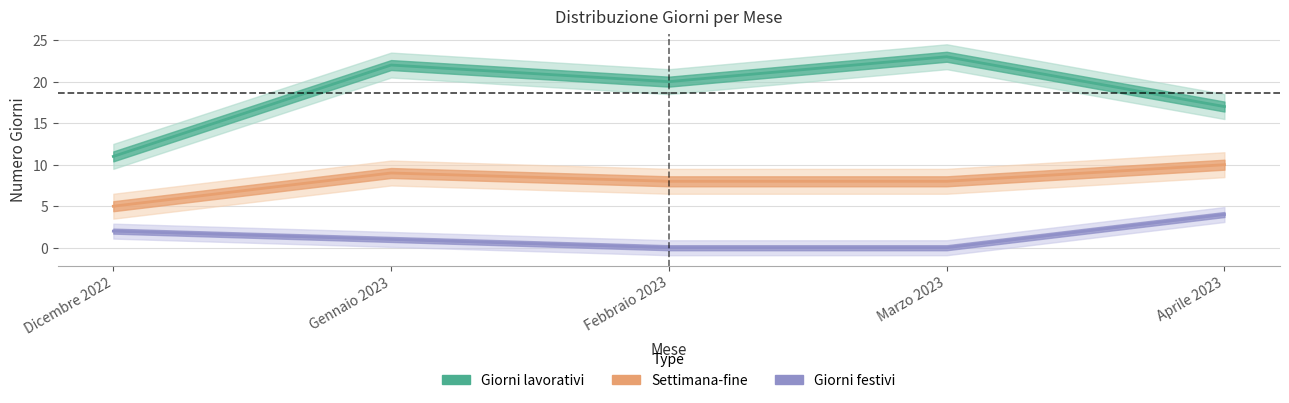

Reading left to right, list all the values displayed in this chart.

Giorni lavorativi: 11	22	20	23	17
Settimana-fine: 5	9	8	8	10
Giorni festivi: 2	1	0	0	4